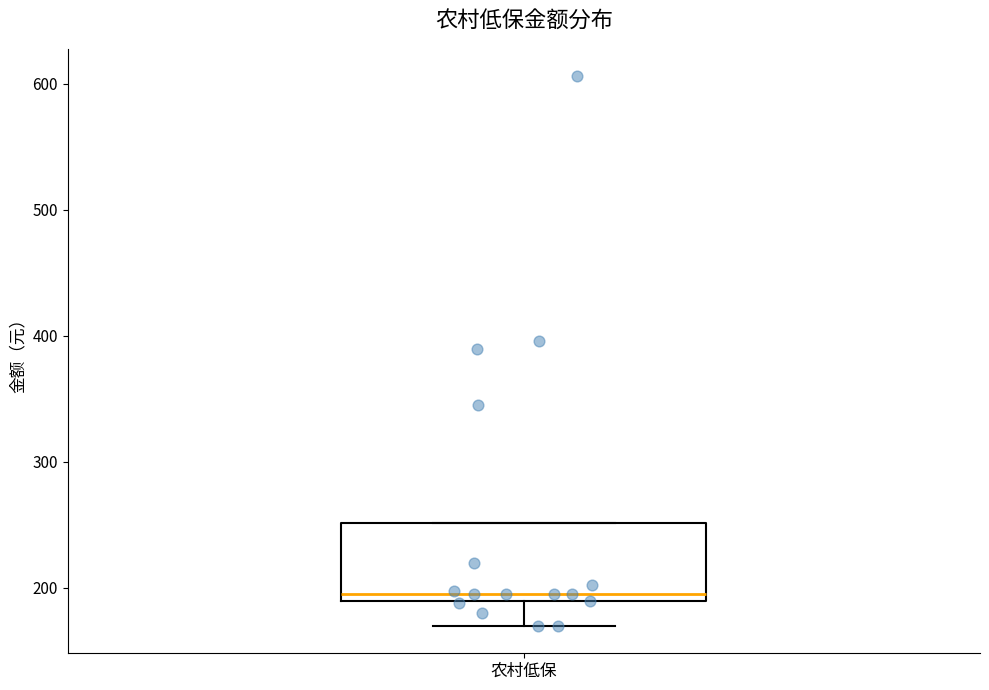

Where does the median line of the box for 农村低保 sit on the y-axis? The values are not printed on the chart, so give them approximately, as read against the axis.

200